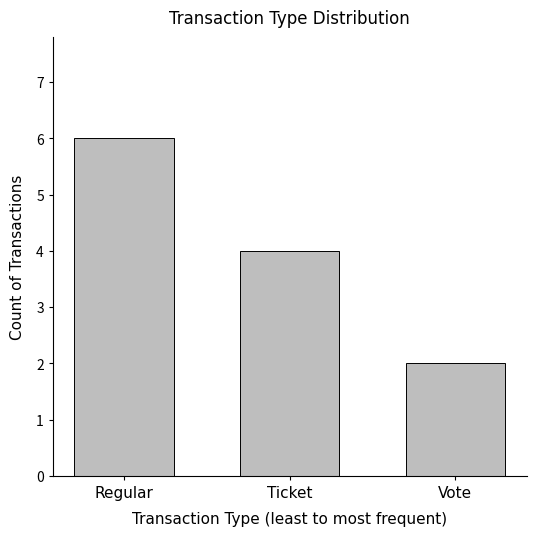

List the labels in order of value, smallest first.

Vote, Ticket, Regular